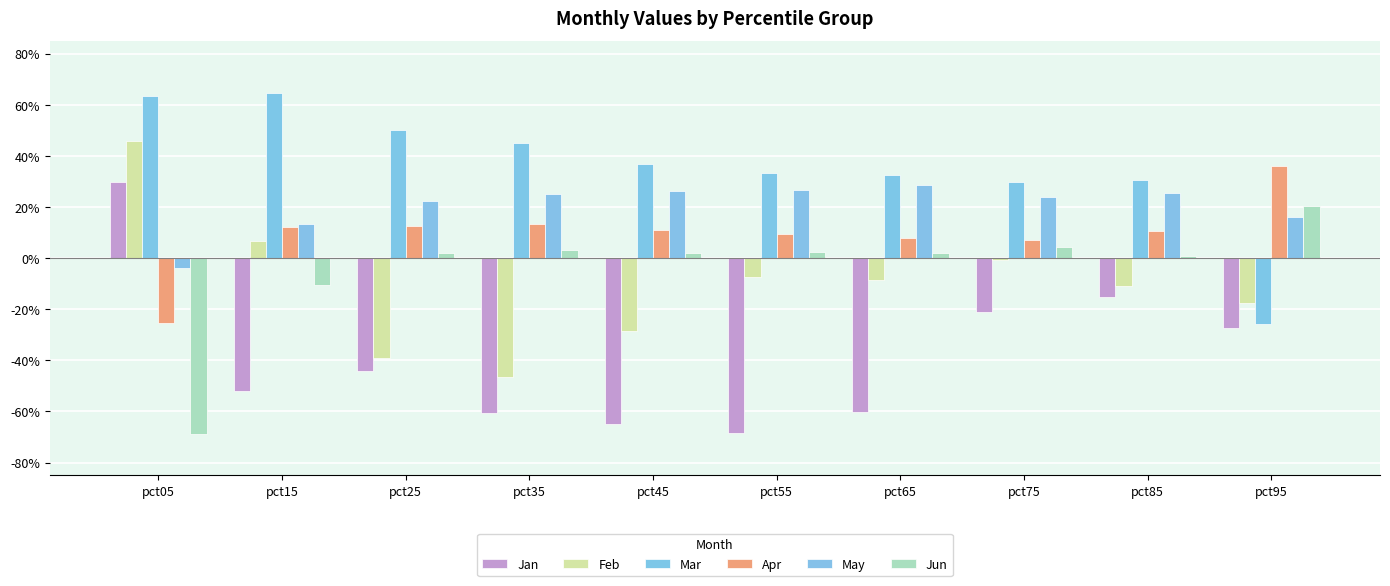

Does the chart contain stacked bars?

No